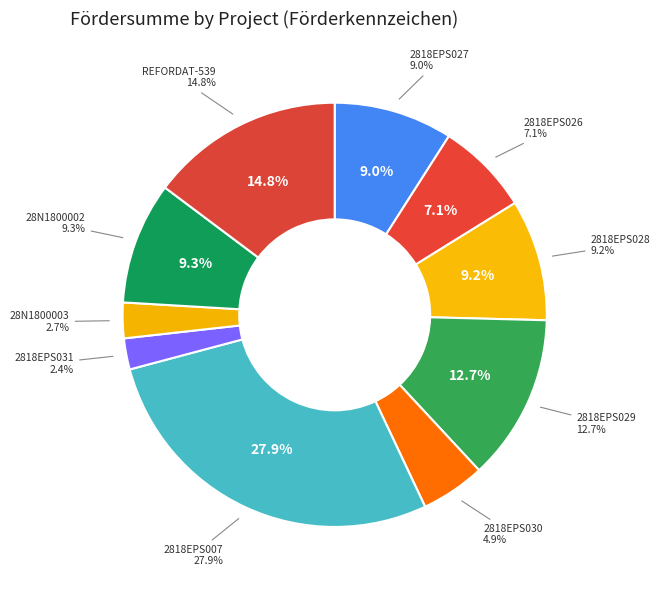

True or false: 2818EPS031 accounts for 2% of the total.

True